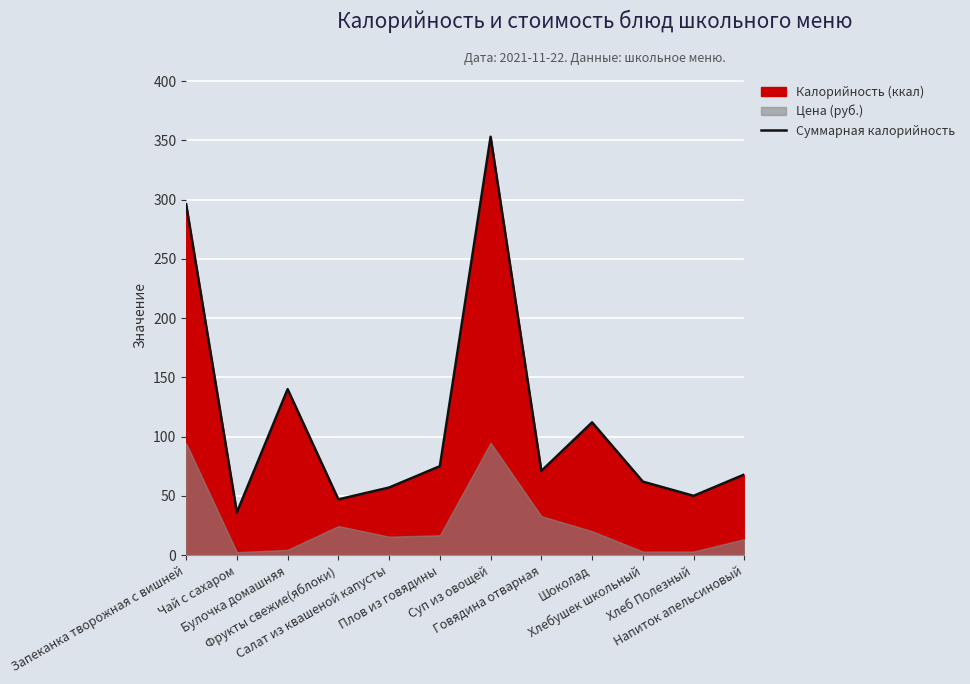

What is the sum of all values?

1367